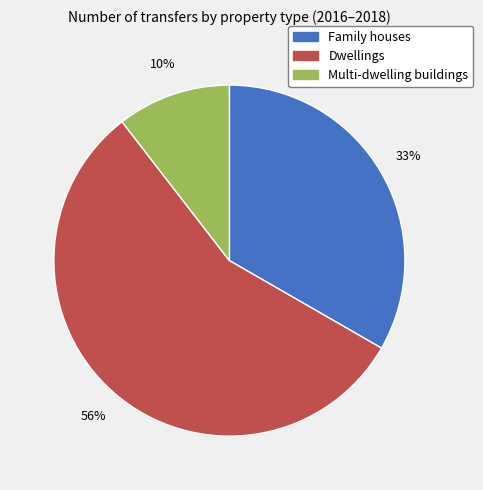

What is the ratio of the value at Family houses to the value at Dwellings?

0.6